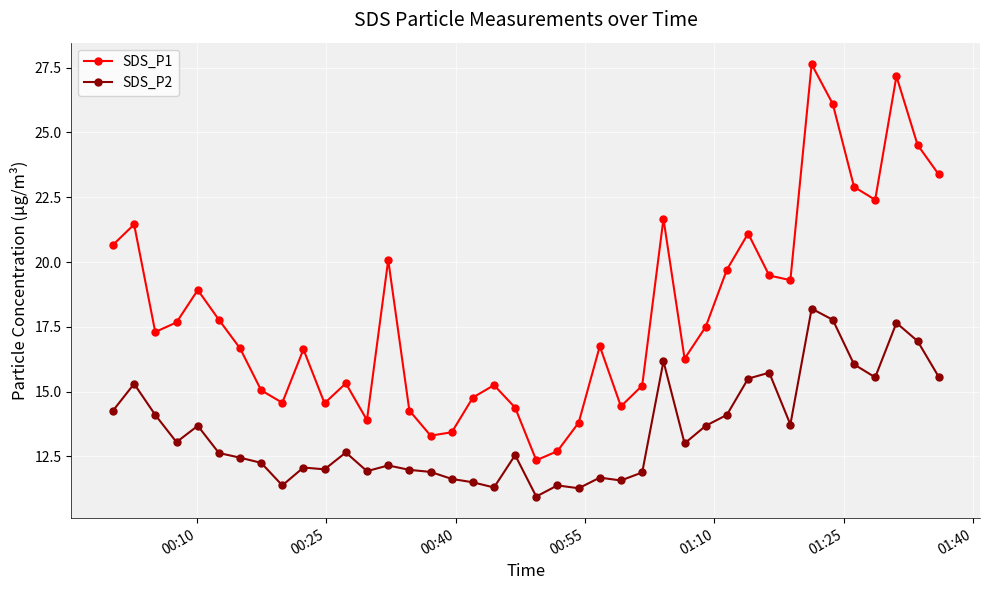

True or false: SDS_P2 has more than 2 points higher than both neighbors.

True